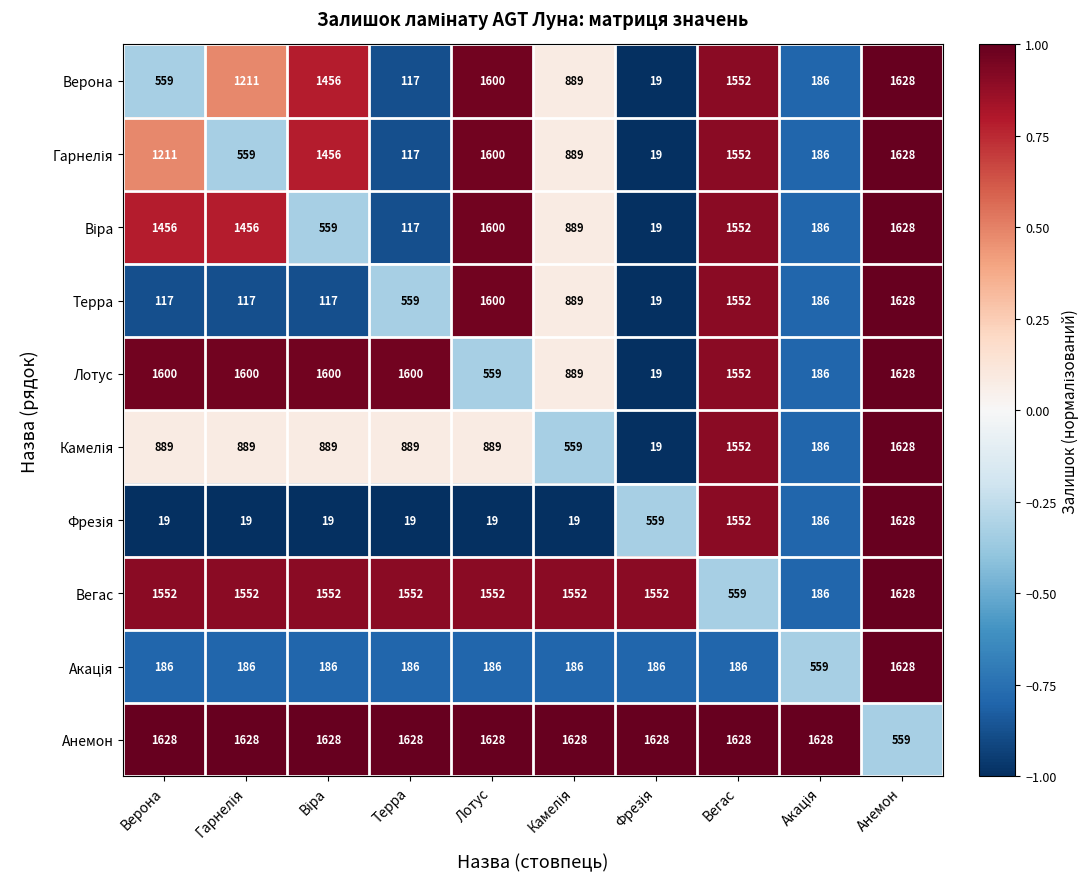

What is the total value across all series at Терра?

6784